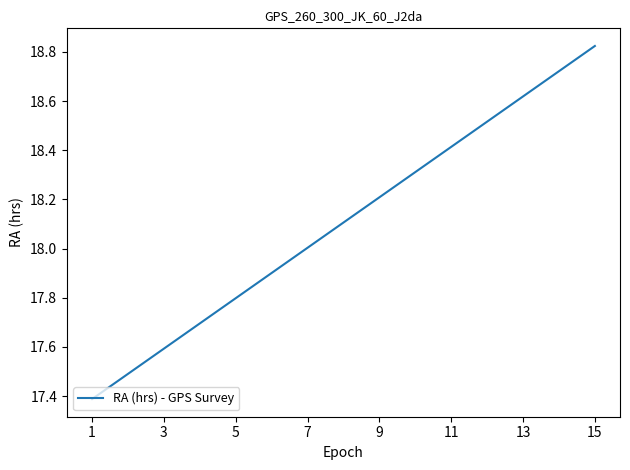

What is the difference between the maximum and minimum values?

1.4